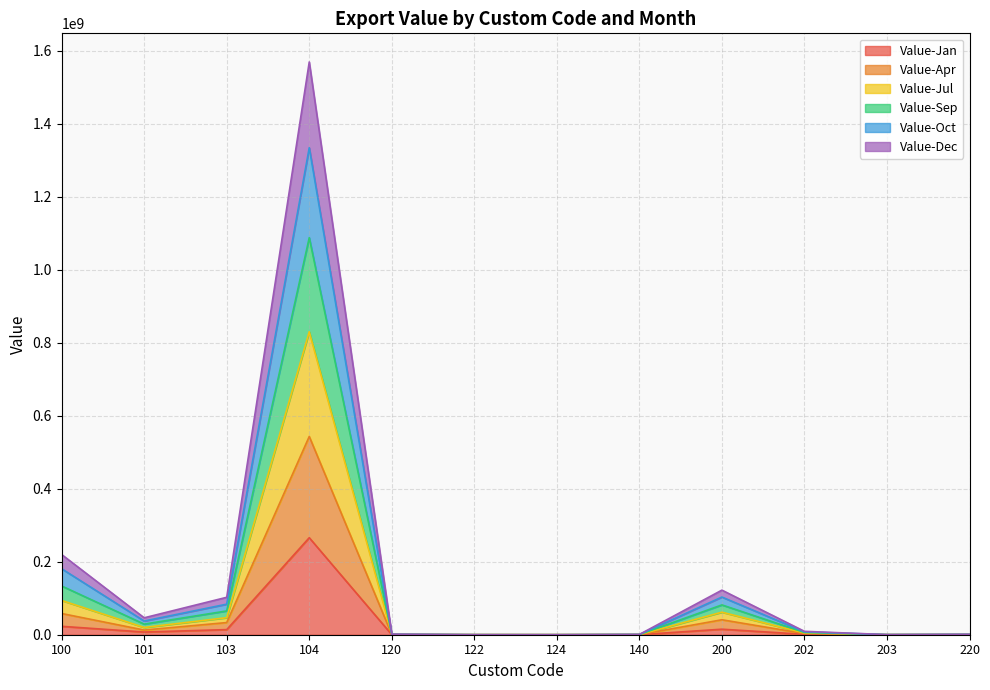

How many data points in Value-Jan are less than 1057559?

6